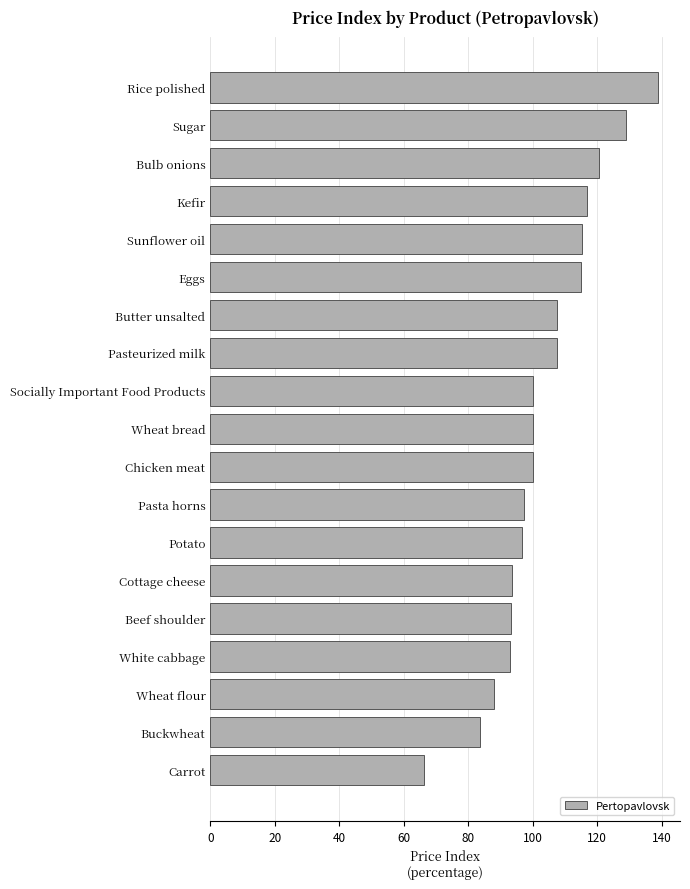

What is the maximum value shown in the chart?

138.7